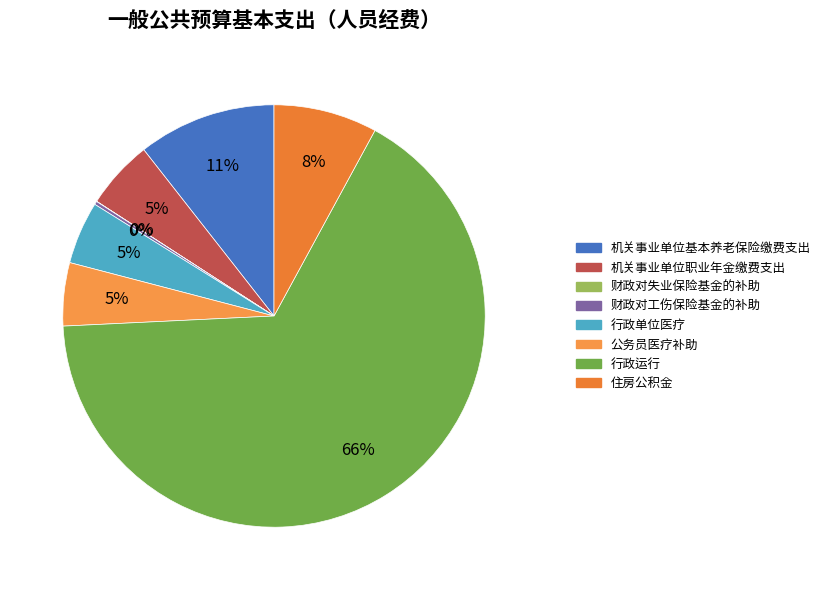

To the nearest percent, what is the average slice percentage?

12%